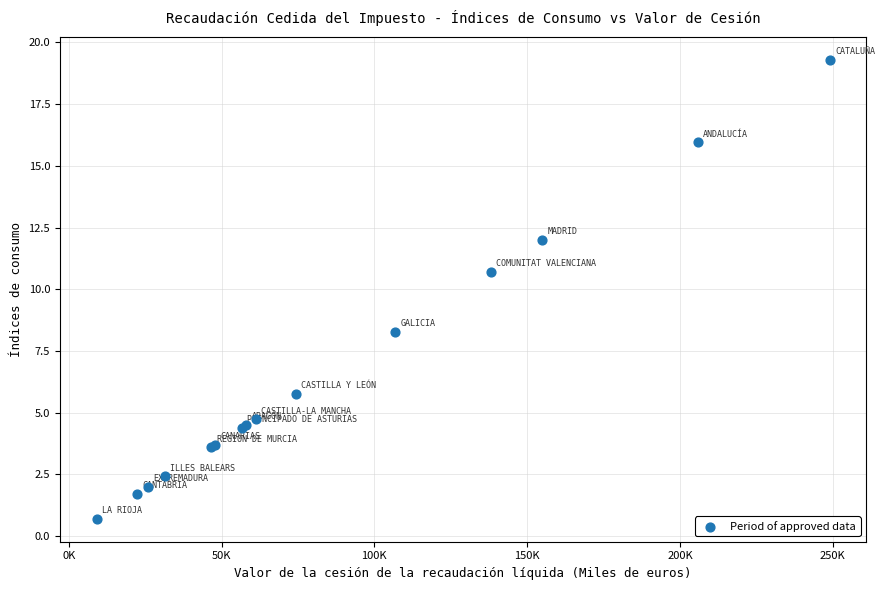

What Y value in the scatter plot is closest to 9?

8.3